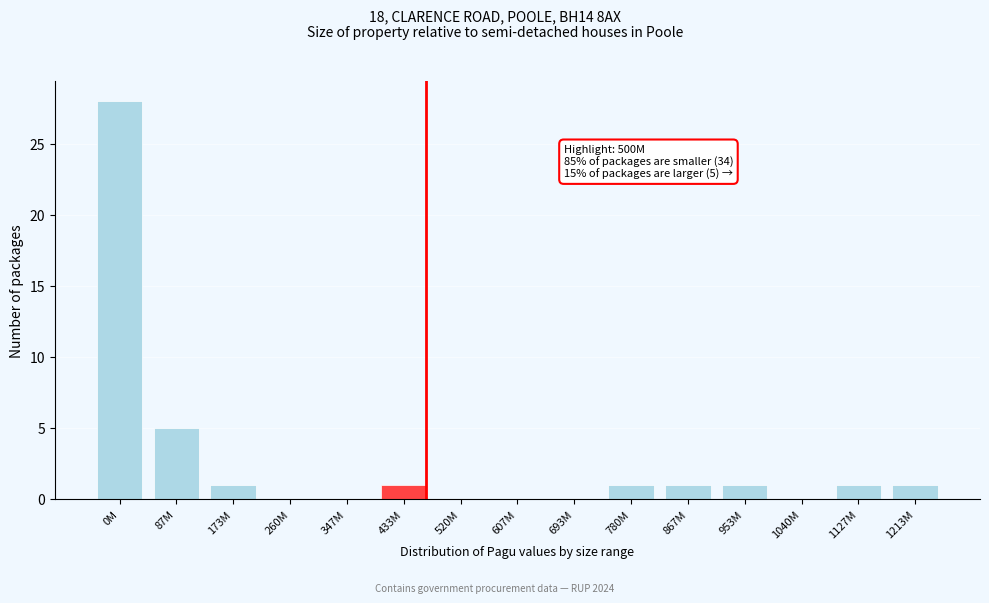

Reading right to left, extract all data points from this chart.

1213M=1	1127M=1	1040M=0	953M=1	867M=1	780M=1	693M=0	607M=0	520M=0	433M=1	347M=0	260M=0	173M=1	87M=5	0M=28